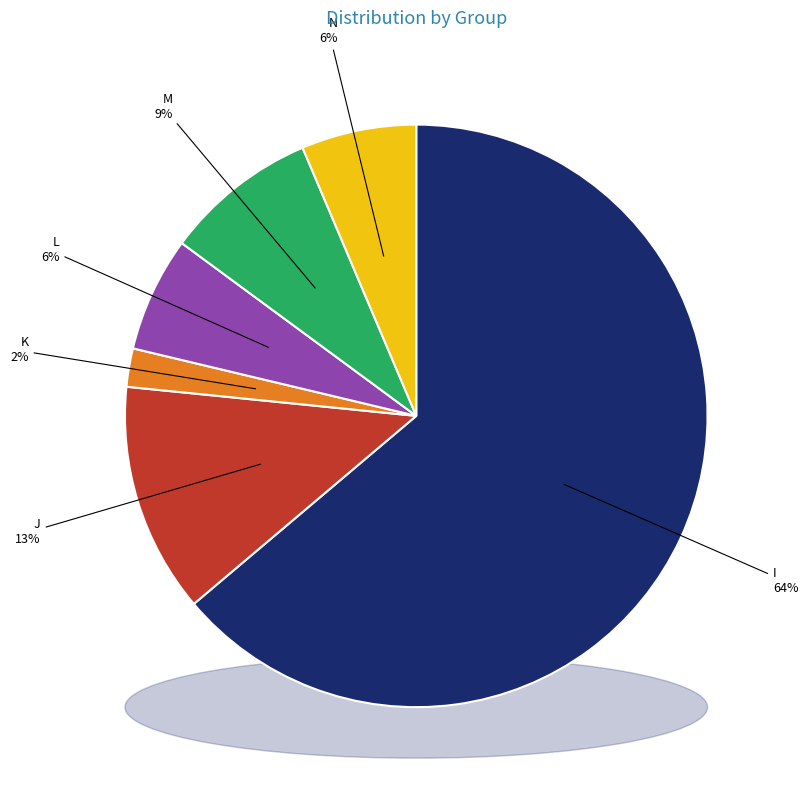

Is it true that I is 51% of the pie?

False